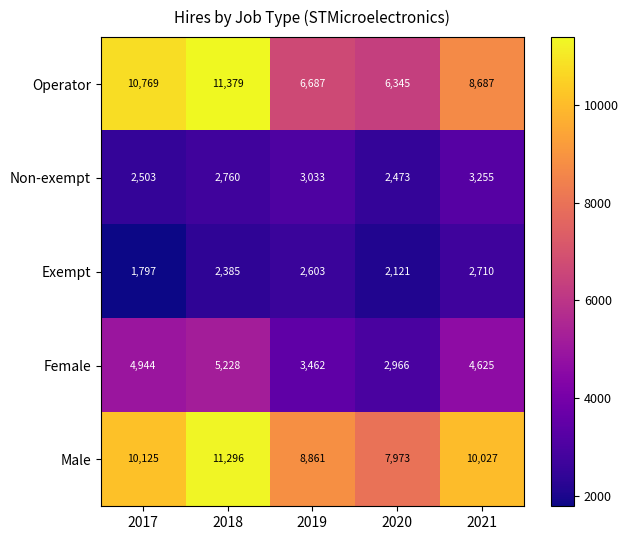

What is the difference between the maximum and minimum values in the Non-exempt series?

782